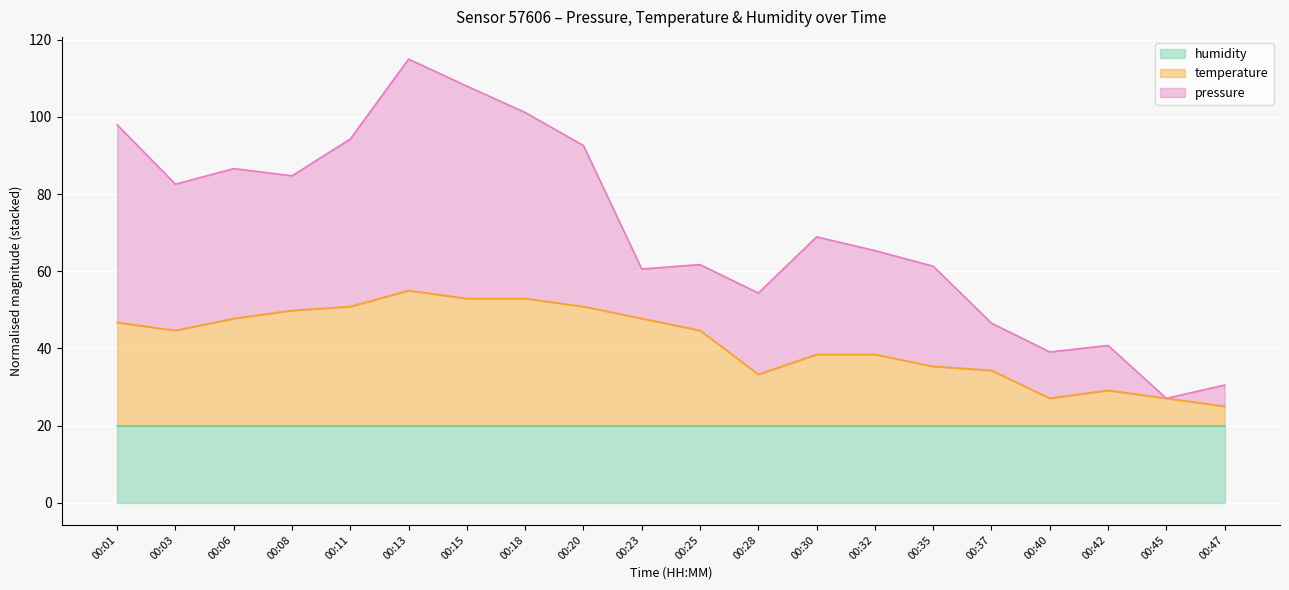

What is the maximum value for humidity?

20.0